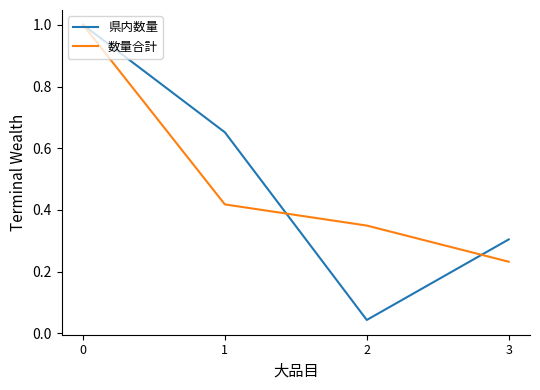

At which category does the chart reach its minimum across all series?

2